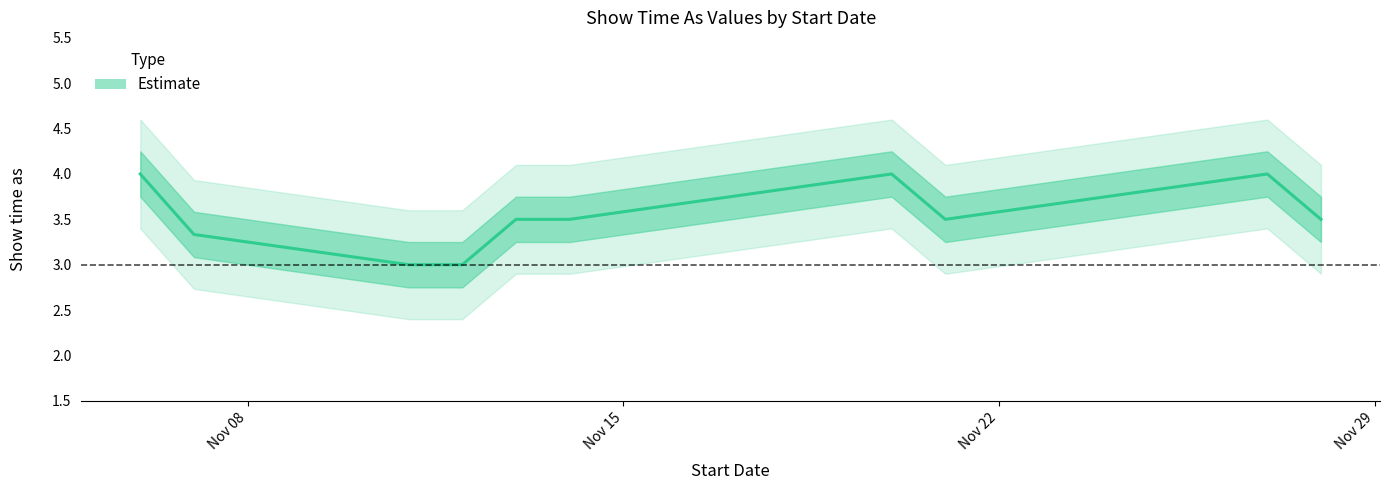

What is the smallest value displayed?

2.5